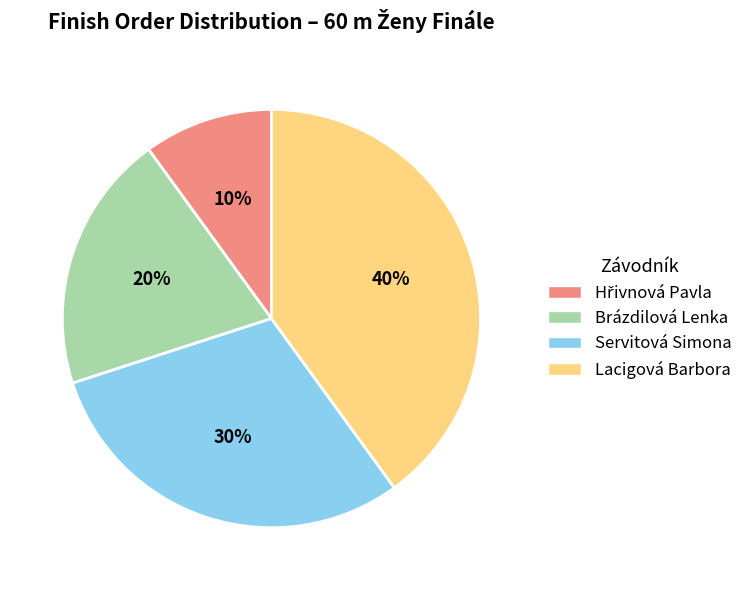

Approximately how many times larger is the value at Servitová Simona compared to Brázdilová Lenka?

1.5